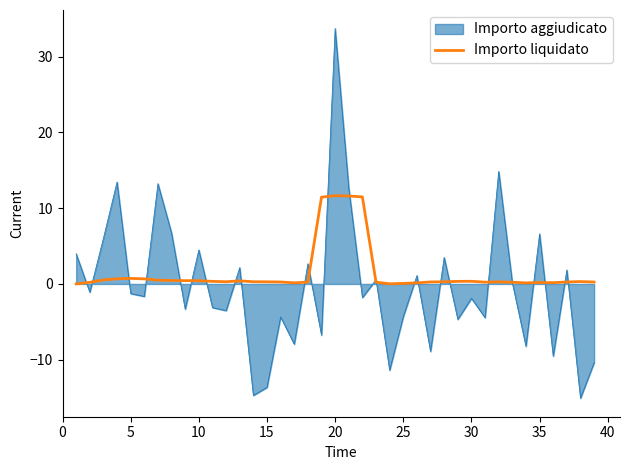

List the series in order of their peak value, lowest first.

Importo liquidato, Importo aggiudicato